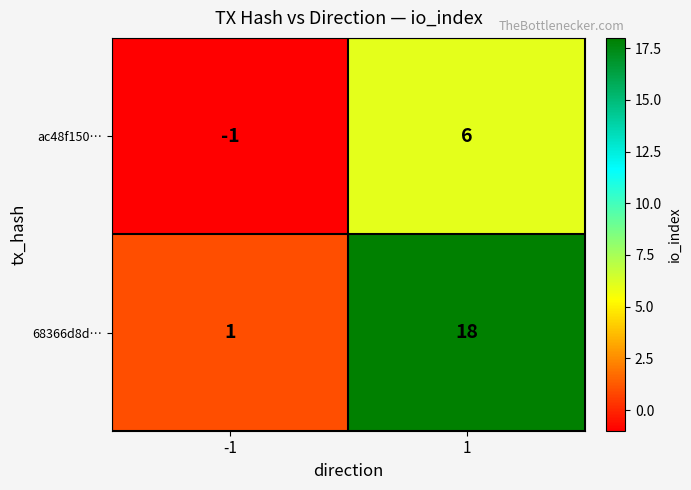

Which series has the largest range (max minus min)?

68366d8d…